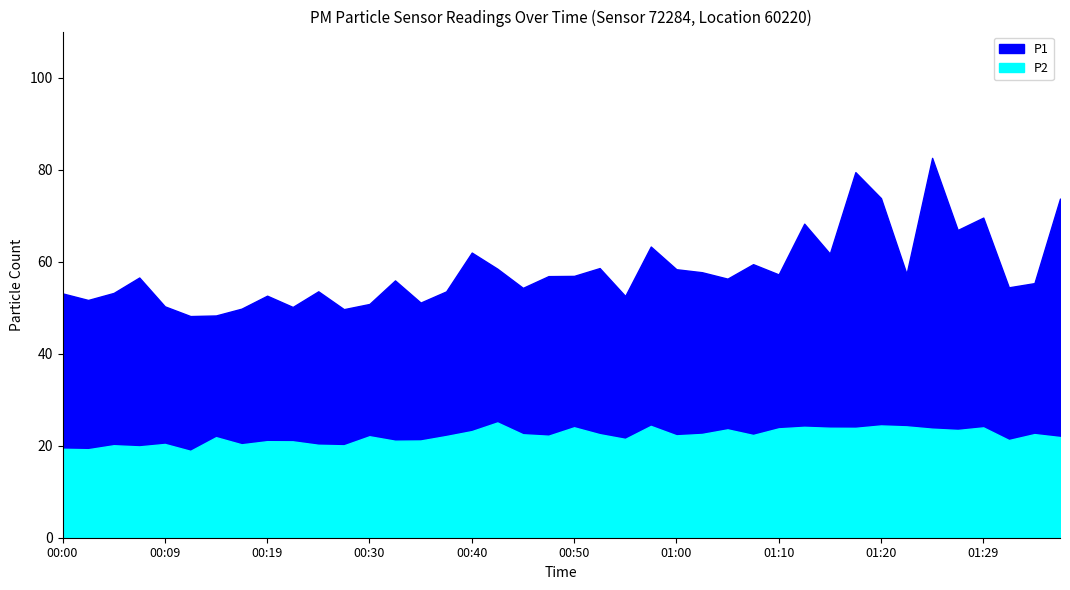

How many interior local peaks does the P1 series have?

12